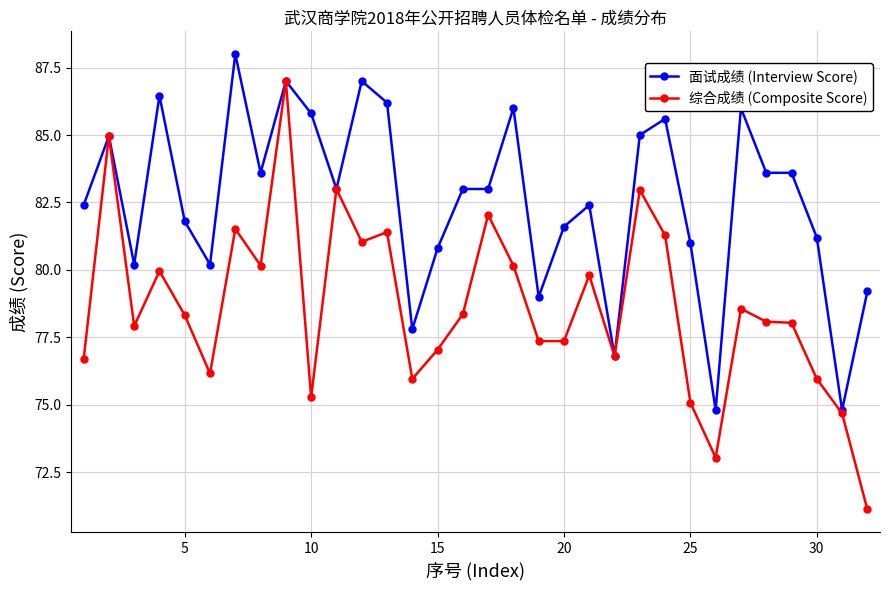

True or false: 综合成绩 (Composite Score) has more than 0 interior local peaks.

True